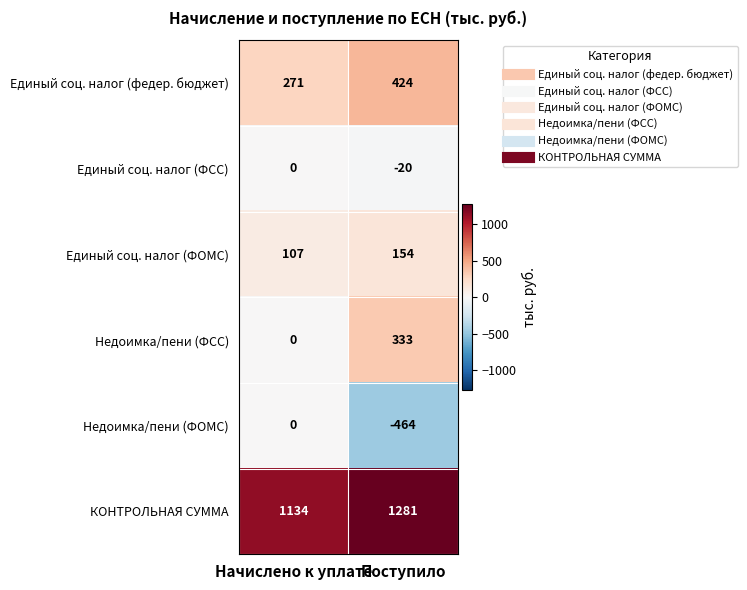

Rank the categories by Недоимка/пени (ФОМС) value from highest to lowest.

Начислено к уплате, Поступило